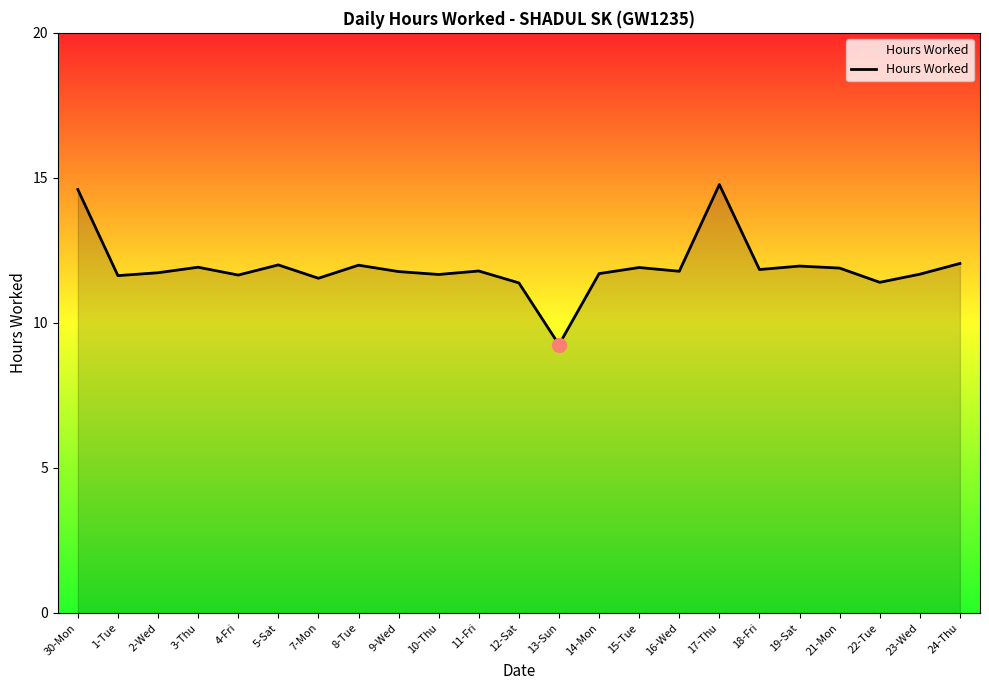

What position from the left is 4-Fri?

5